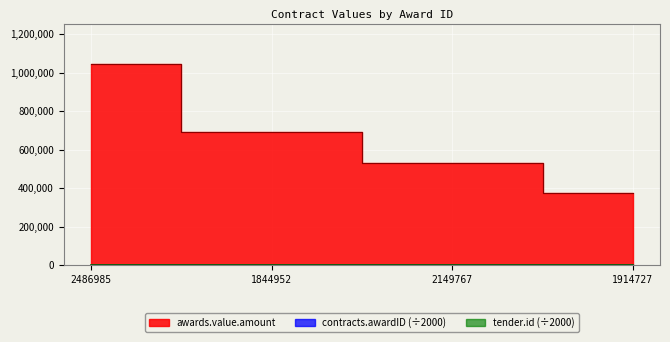

In tender.id, how many points are higher than both neighbors (excluding endpoints)?

1